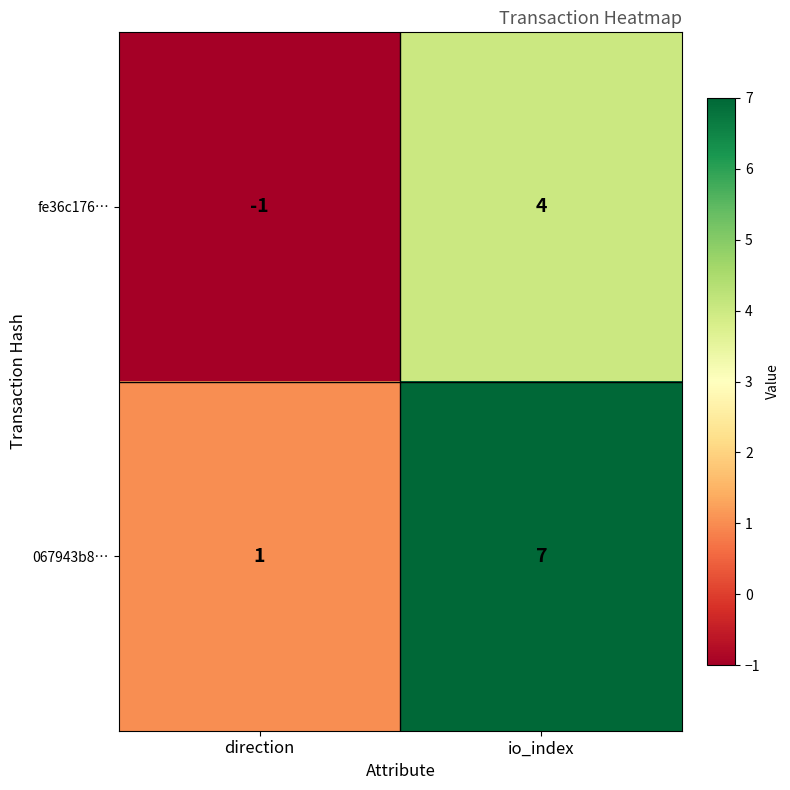

What is the difference between the maximum and minimum values in the 067943b8… series?

6